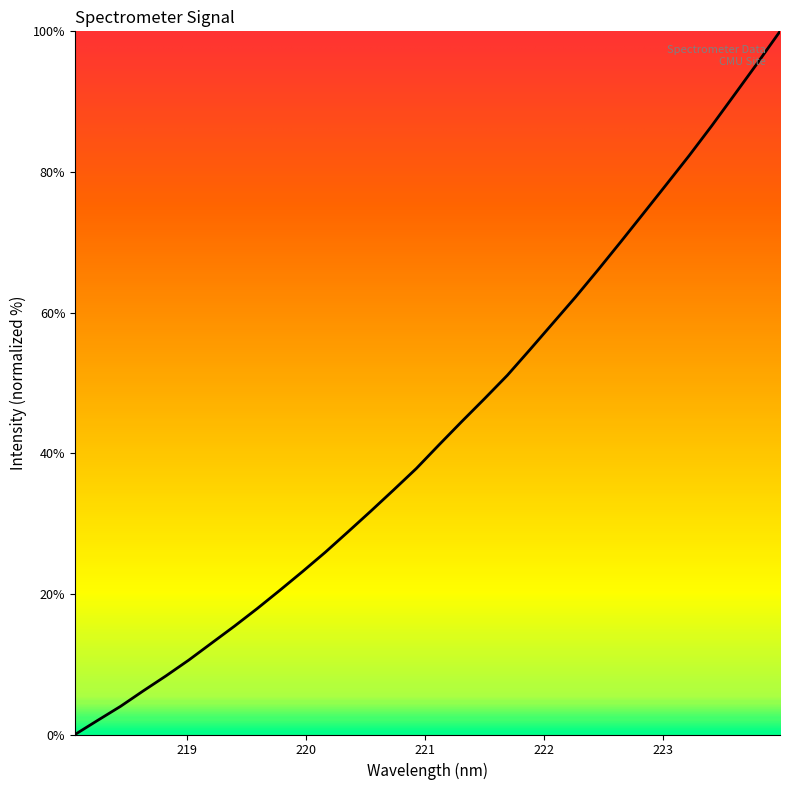

What is the maximum value shown in the chart?

100.0